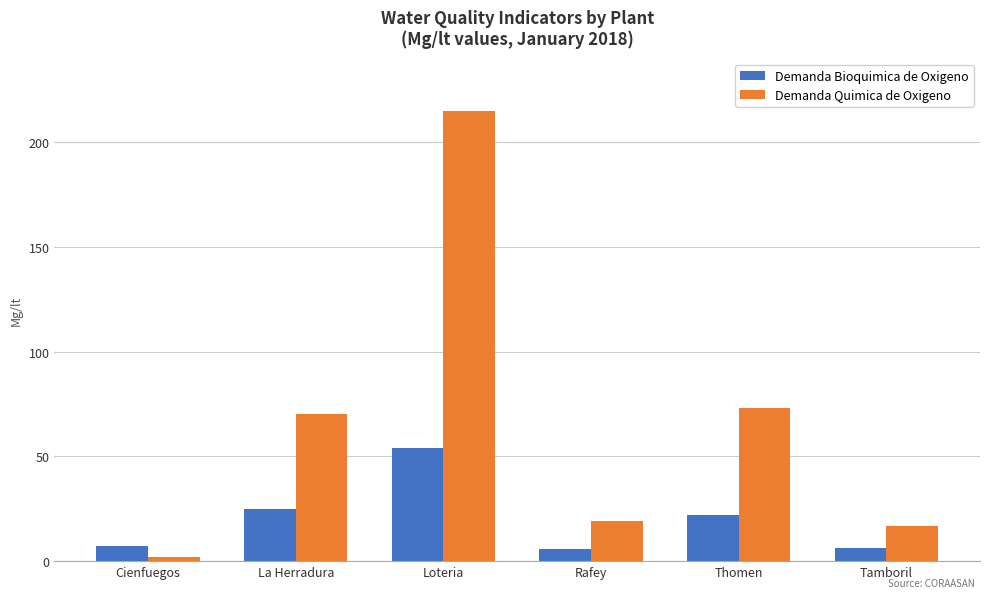

What is the spread (max minus min) of values at Loteria?

161.0